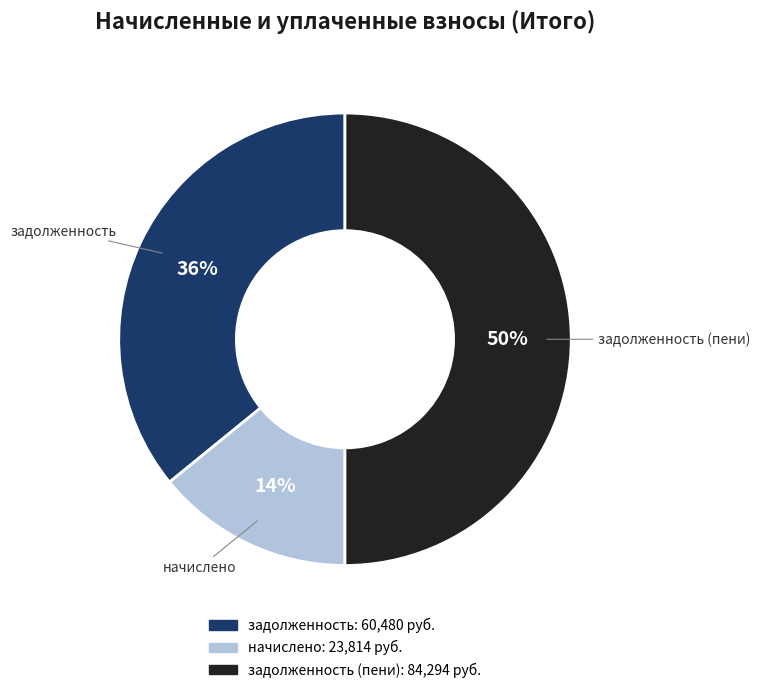

To the nearest percent, what is the difference between the largest and smallest slice percentages?

36%